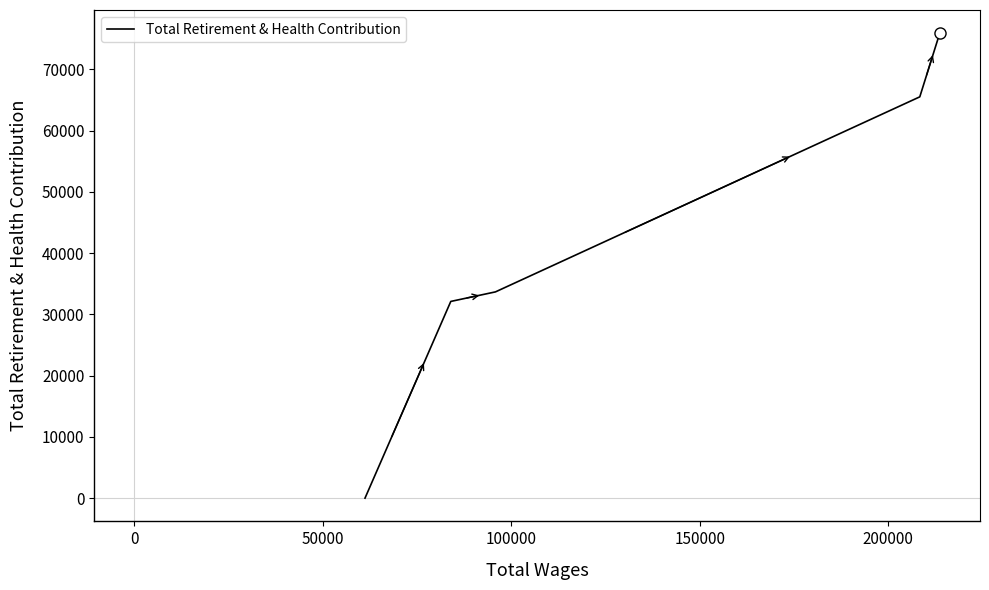

How many lines are shown in the chart?

1